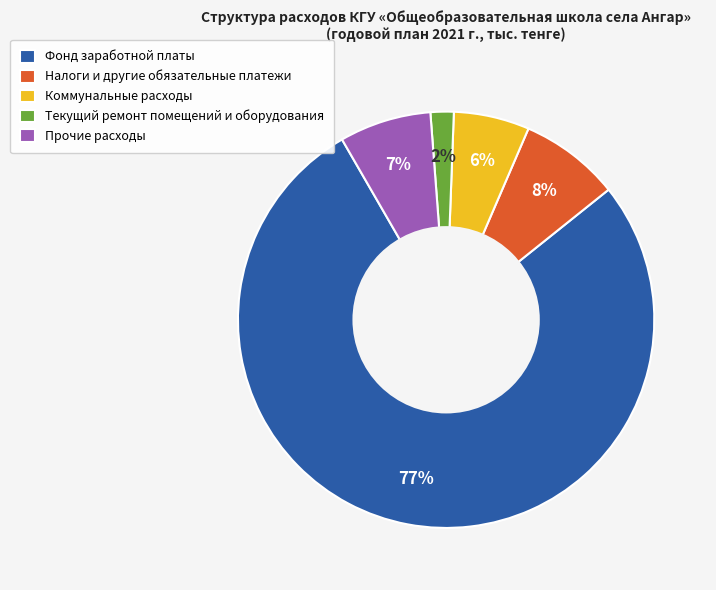

To the nearest percent, what is the combined percentage of Текущий ремонт помещений и оборудования and Коммунальные расходы?

8%